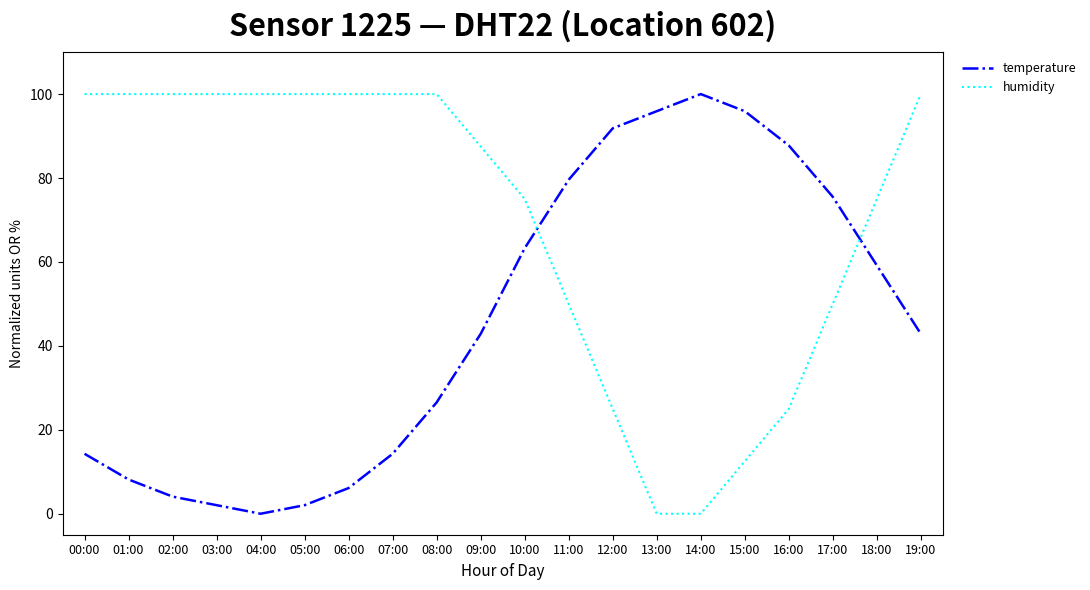

At which category does temperature reach its first local peak?

14:00